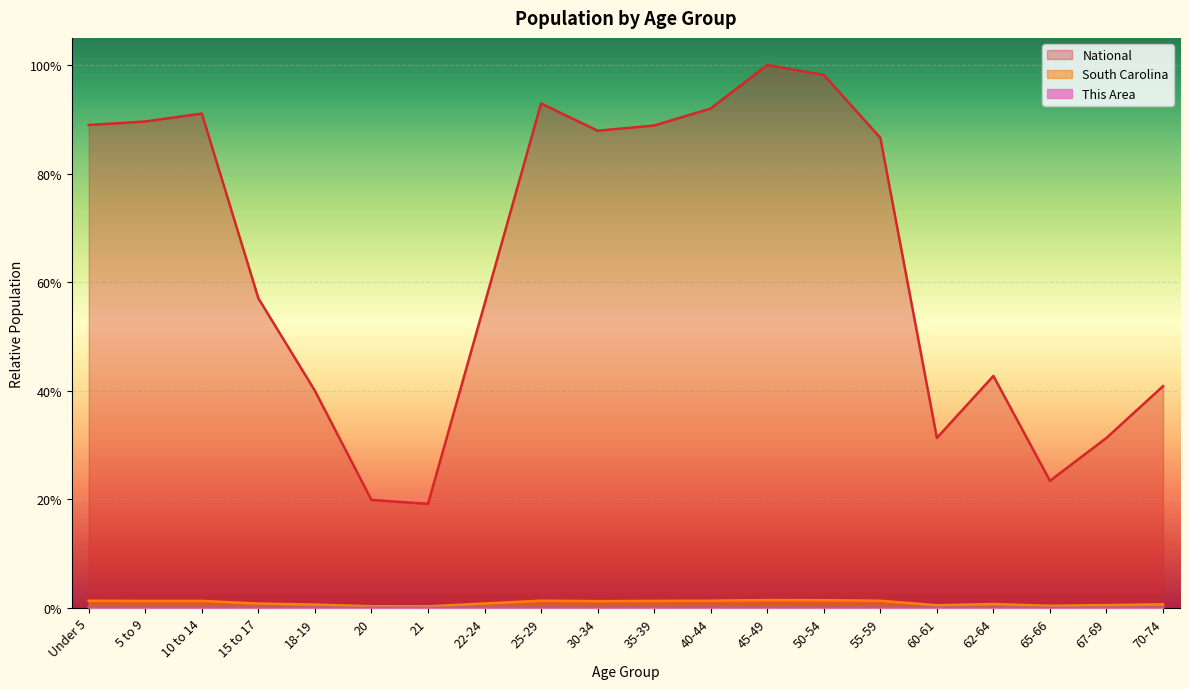

What is the label of the 10th point from the left?

30-34